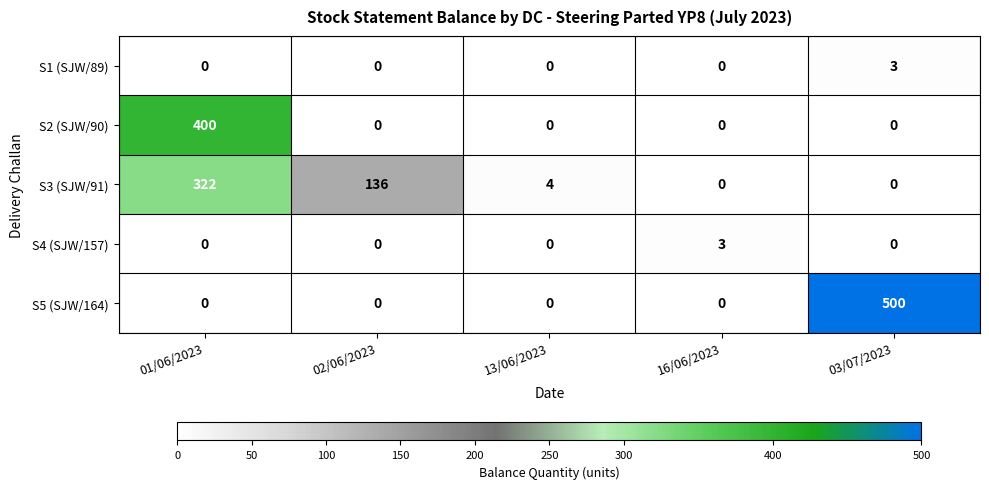

What is the difference between the maximum and minimum values in the S3 (SJW/91) series?

322